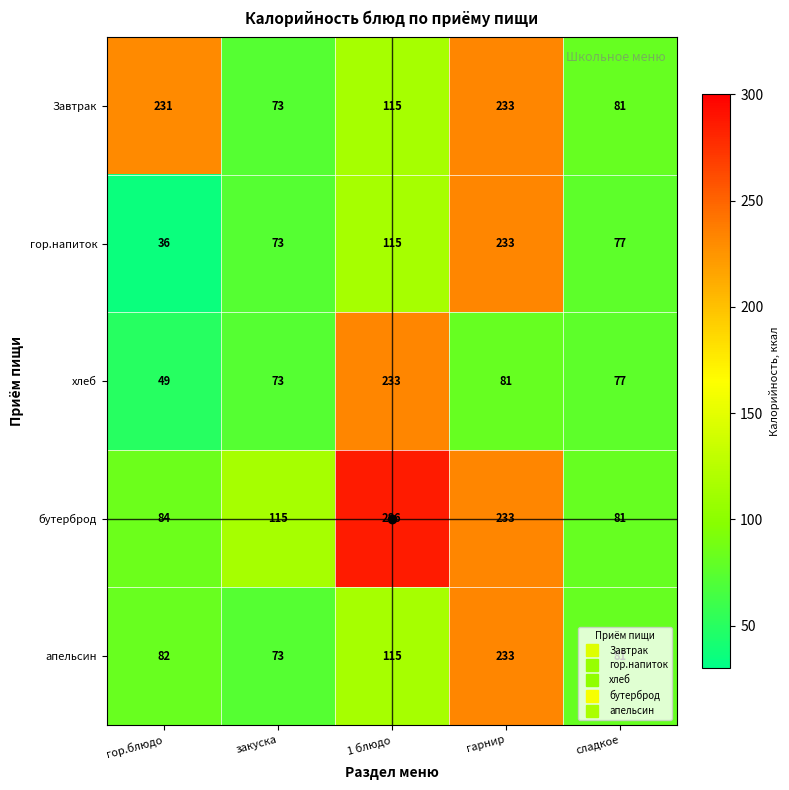

At which label does Завтрак first exceed 115?

гор.блюдо